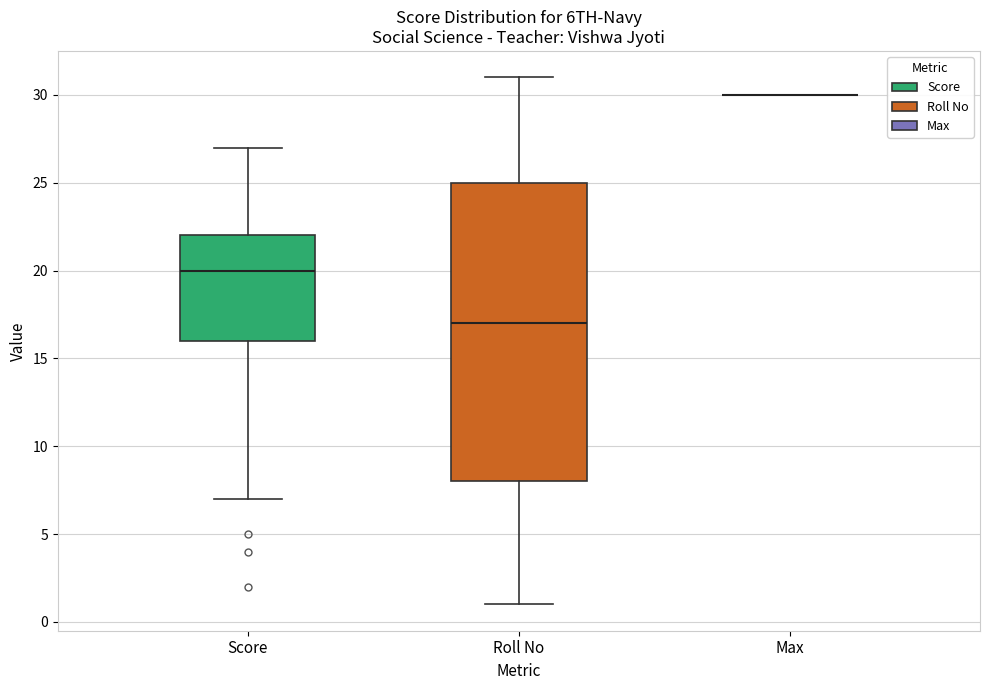

Reading left to right, read every box against the y-axis: the position of its median line, the range the box covers, and the ends of its whiskers. The values are not printed on the chart, so give them approximately, as read against the axis.

Score: median 20, box 16 to 22, whiskers 7 to 27
Roll No: median 17, box 8 to 25, whiskers 1 to 31
Max: box collapsed to a line at 30, whiskers 30 to 30